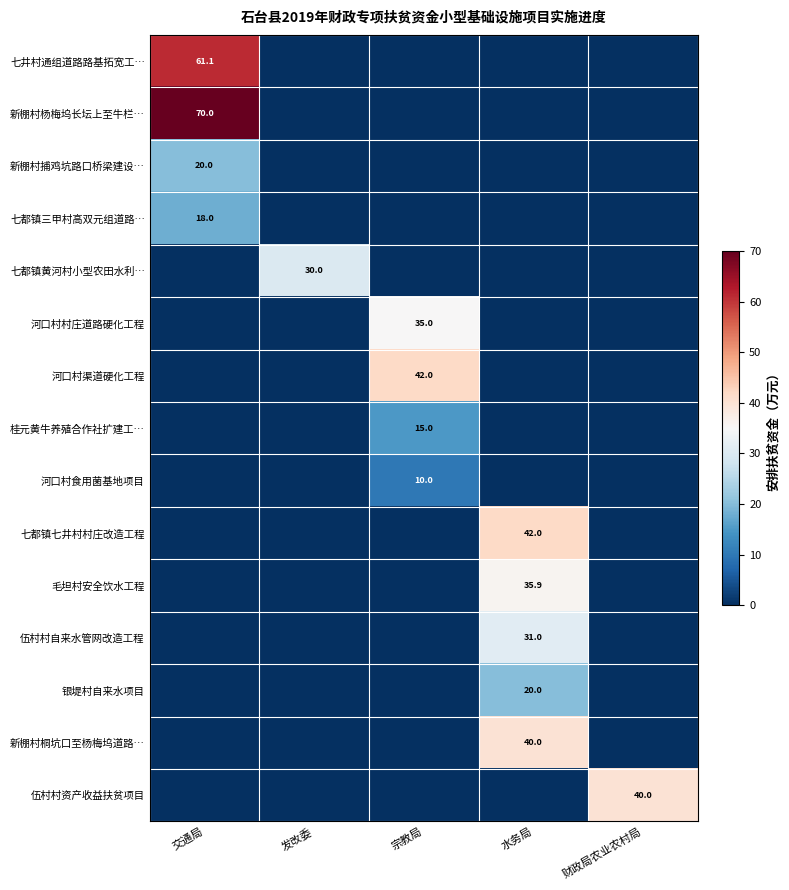

True or false: 七都镇三甲村高双元组道路… has a value of 28.5 at 交通局.

False